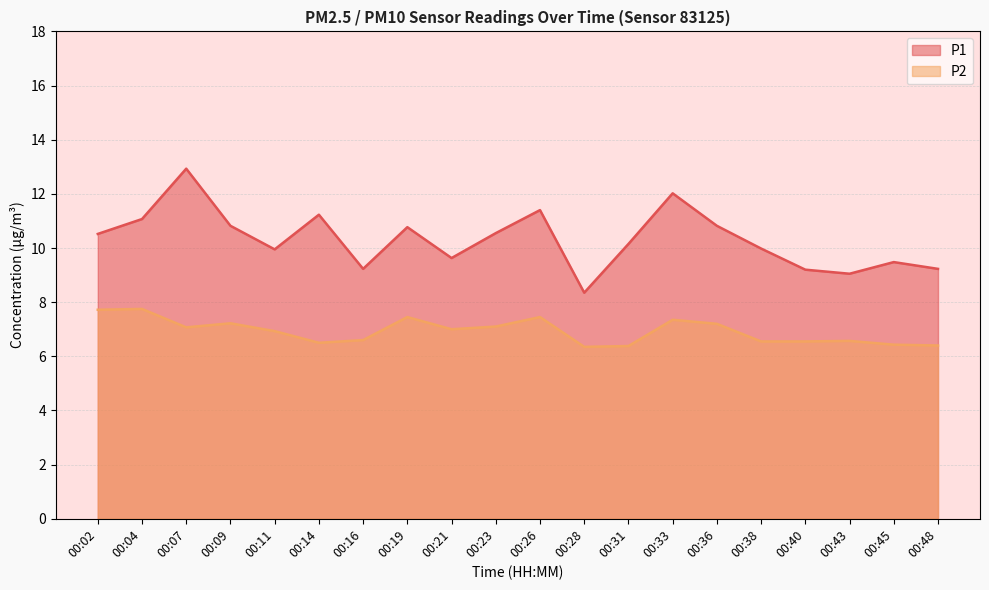

How many interior local peaks does the P1 series have?

6